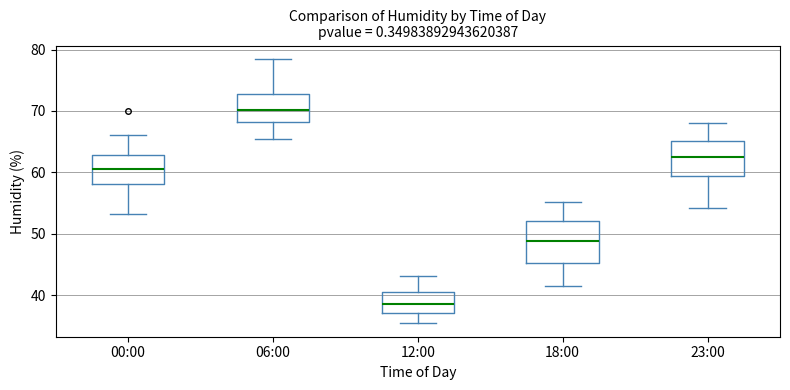

Which box has the lowest median line?

12:00